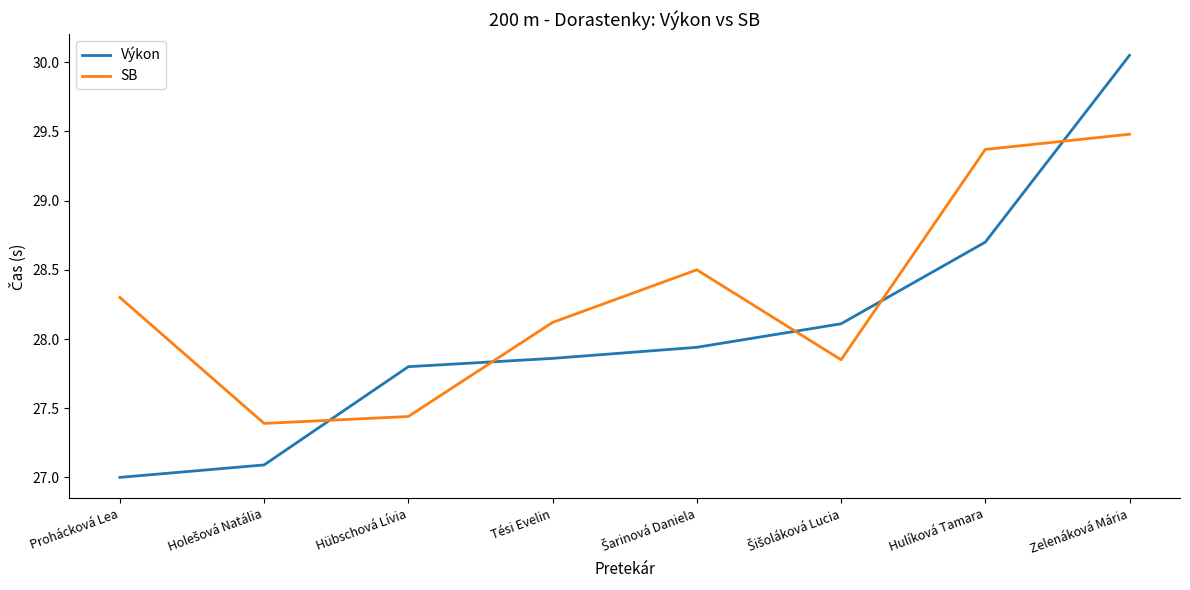

Is the value of SB at Hübschová Lívia greater than the value of Výkon at Hübschová Lívia?

No